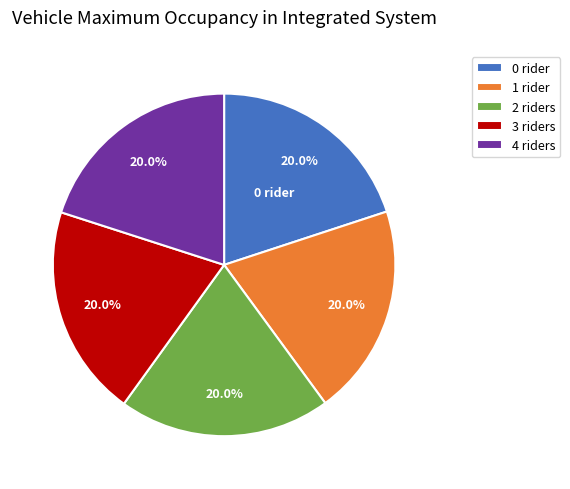

Approximately how many times larger is the value at 3 riders compared to 0 rider?

1.0